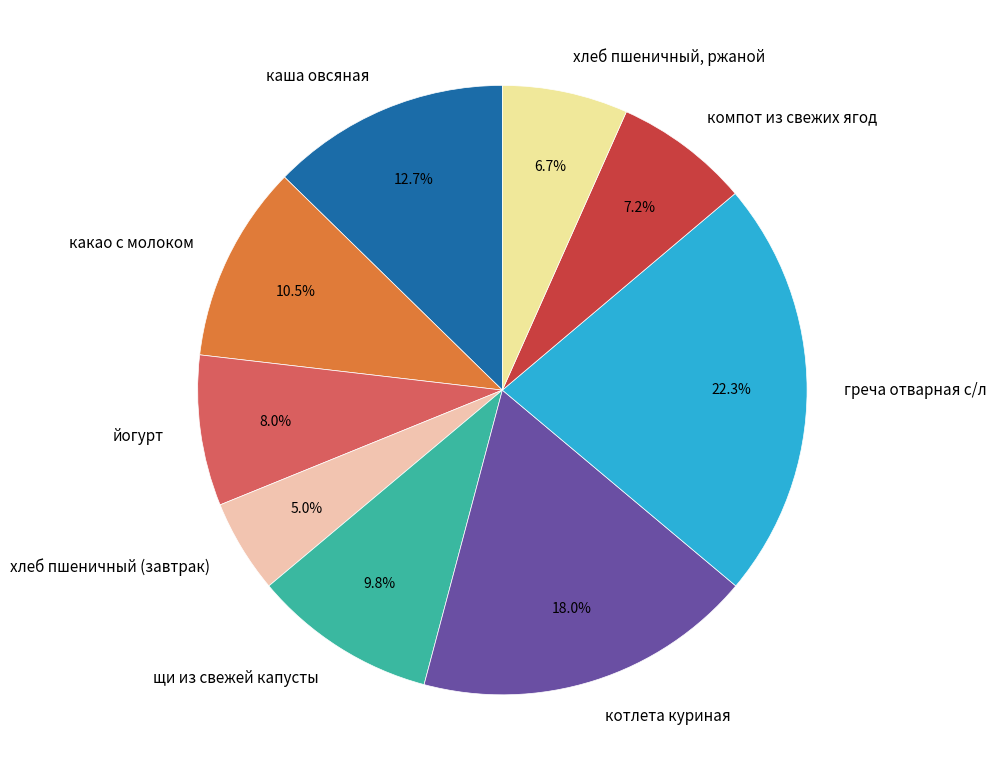

To the nearest percent, what is the difference between the largest and smallest slice percentages?

17%